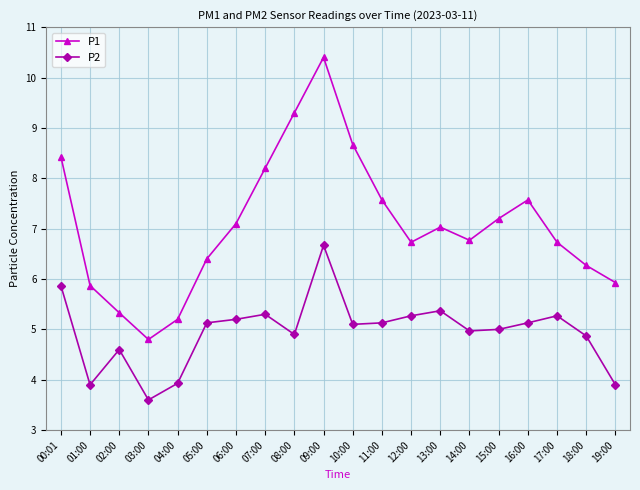

What is the label of the 19th point from the right?

01:00